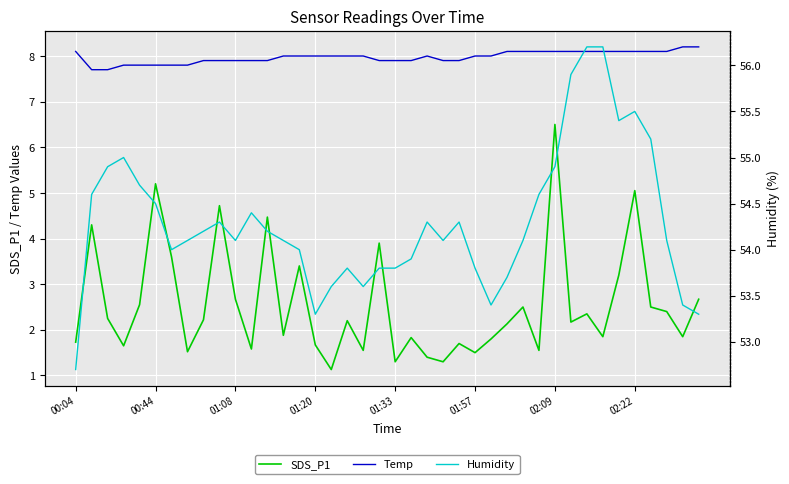

What is the spread (max minus min) of values at 23?

52.8